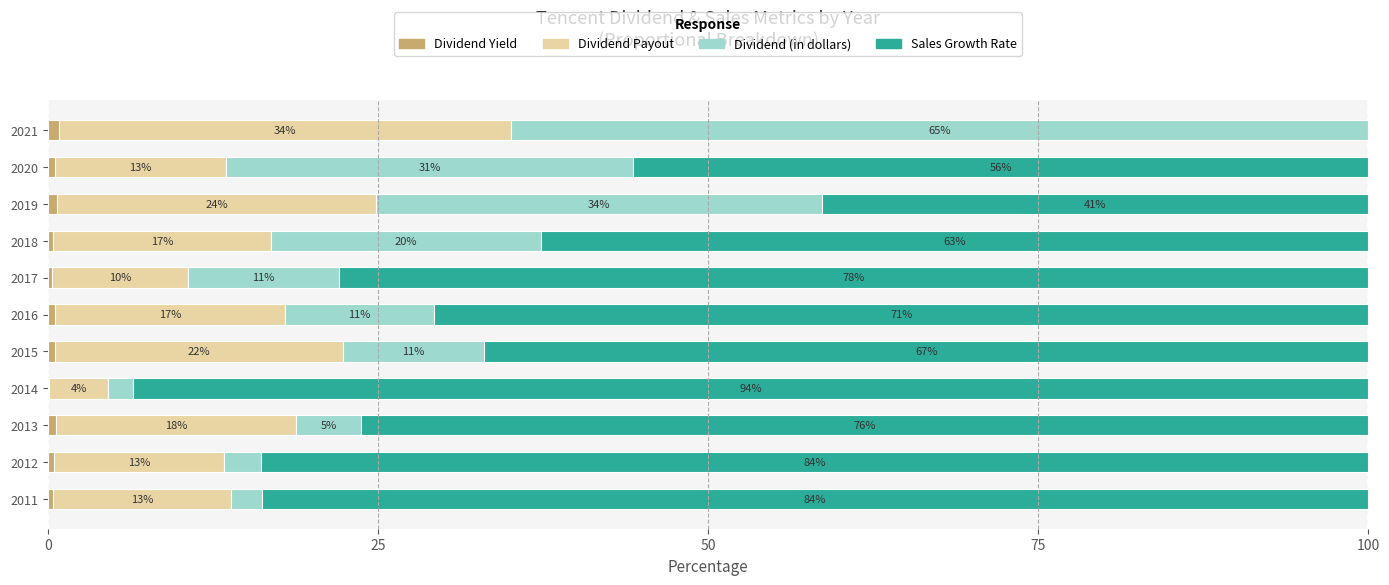

Which series has the largest range (max minus min)?

Sales Growth Rate